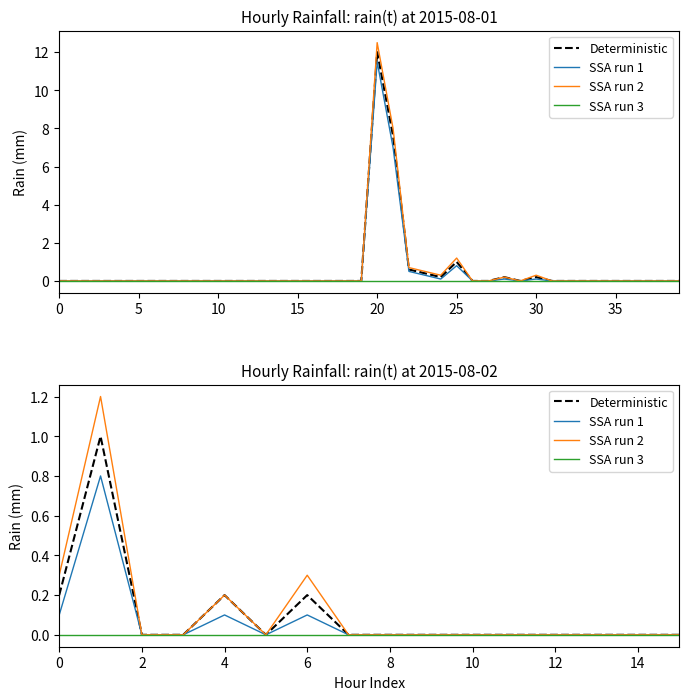

Does the chart display data point markers on the line(s)?

No